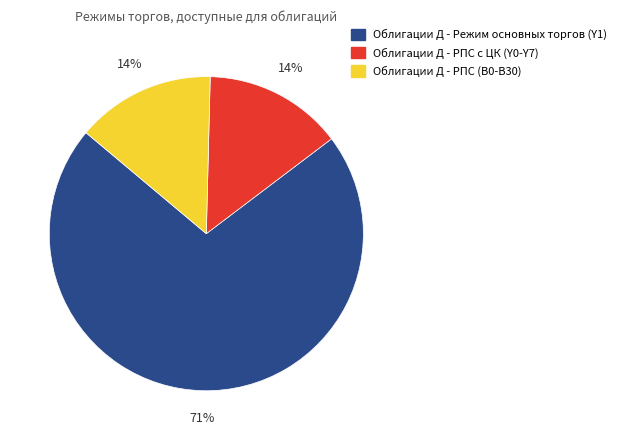

Is Облигации Д - Режим основных торгов (Y1) the majority of the pie?

Yes